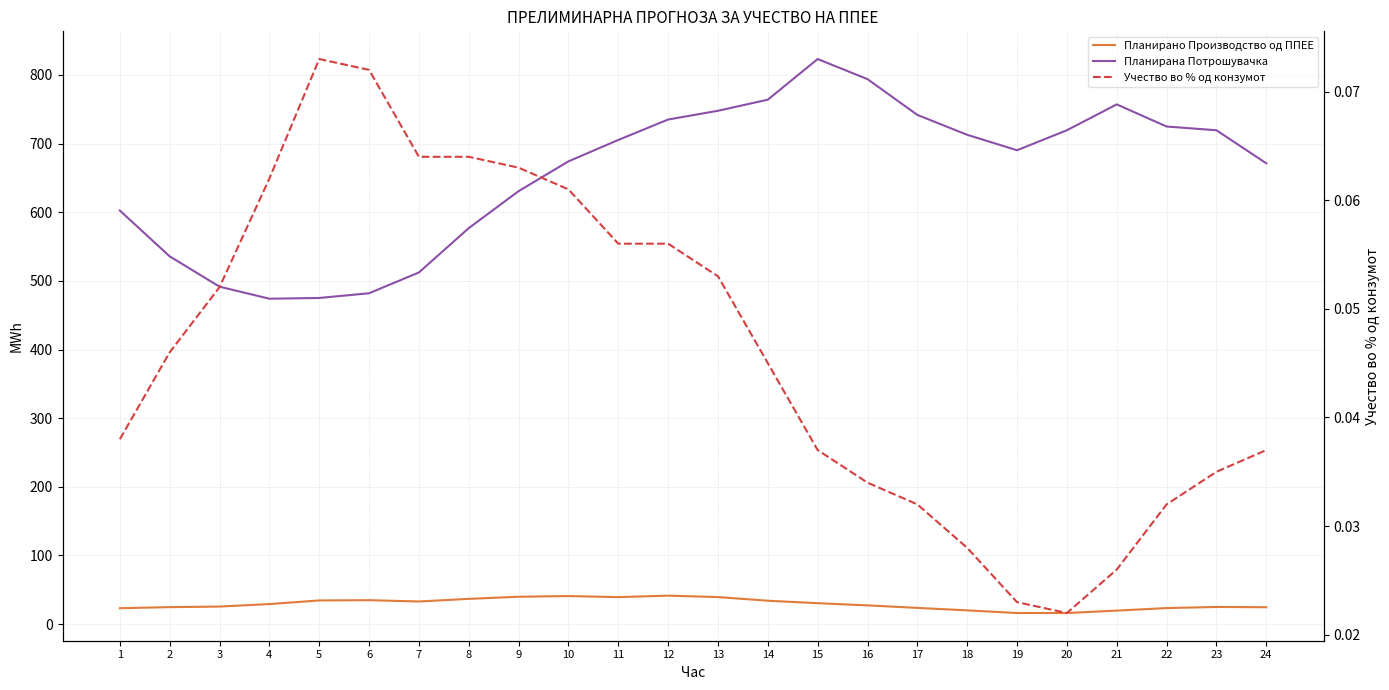

True or false: Планирано Производство од ППЕЕ and Планирана Потрошувачка cross at least once.

False